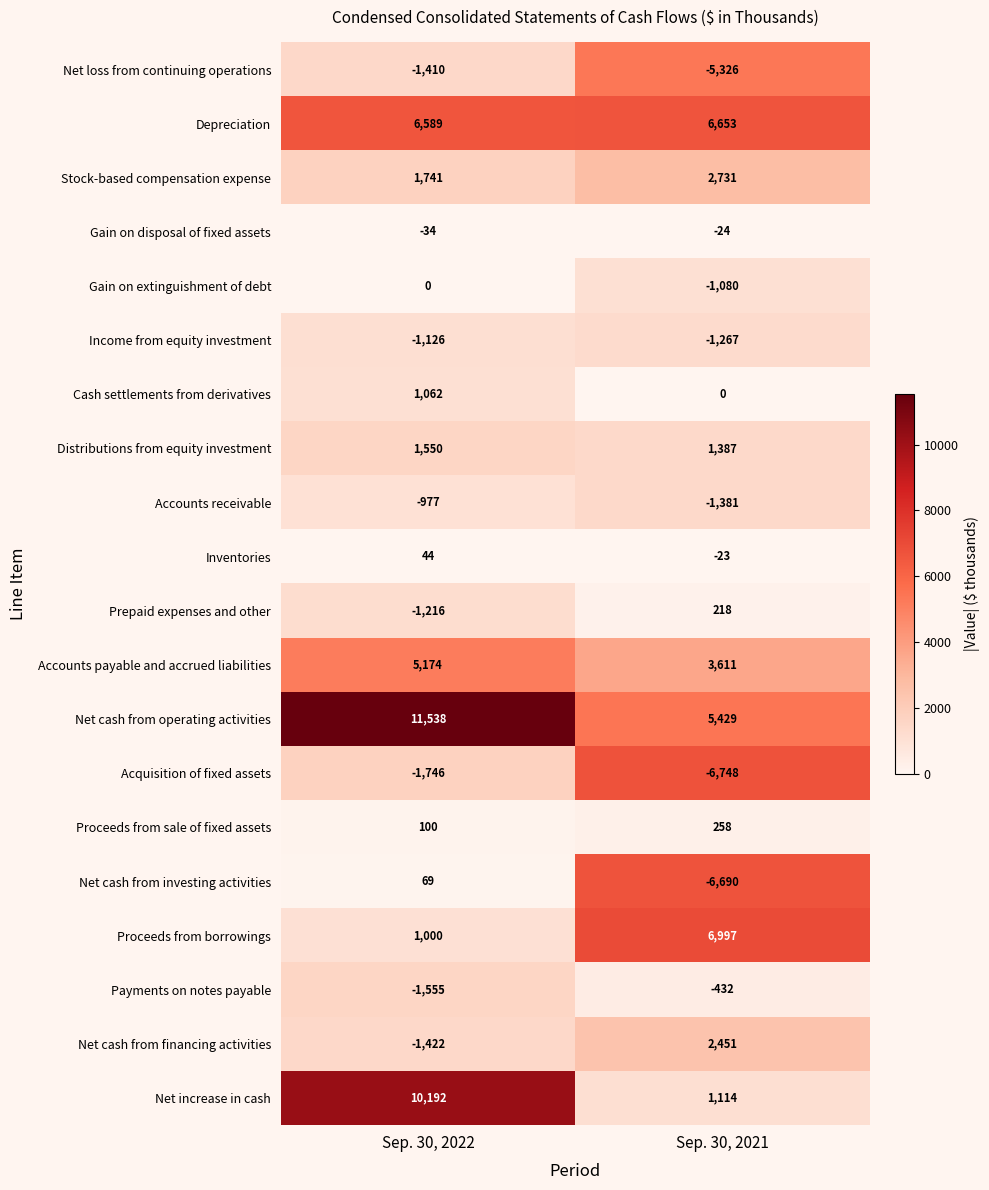

What value does the Accounts payable and accrued liabilities series have at Sep. 30, 2021, to the nearest 10?

3610